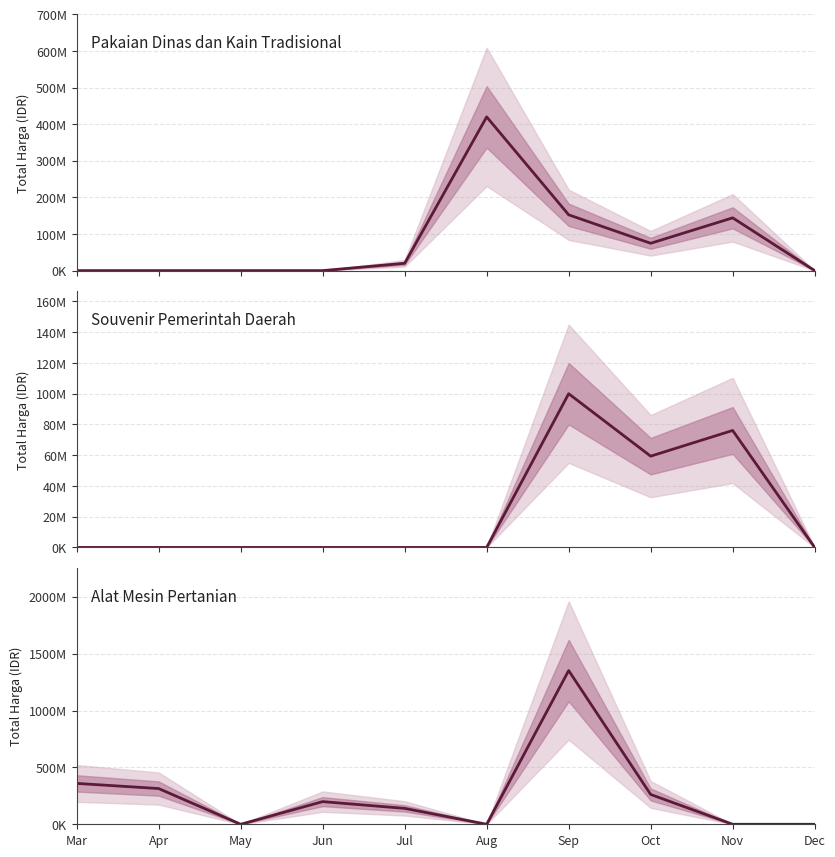

How many series are shown in this chart?

3